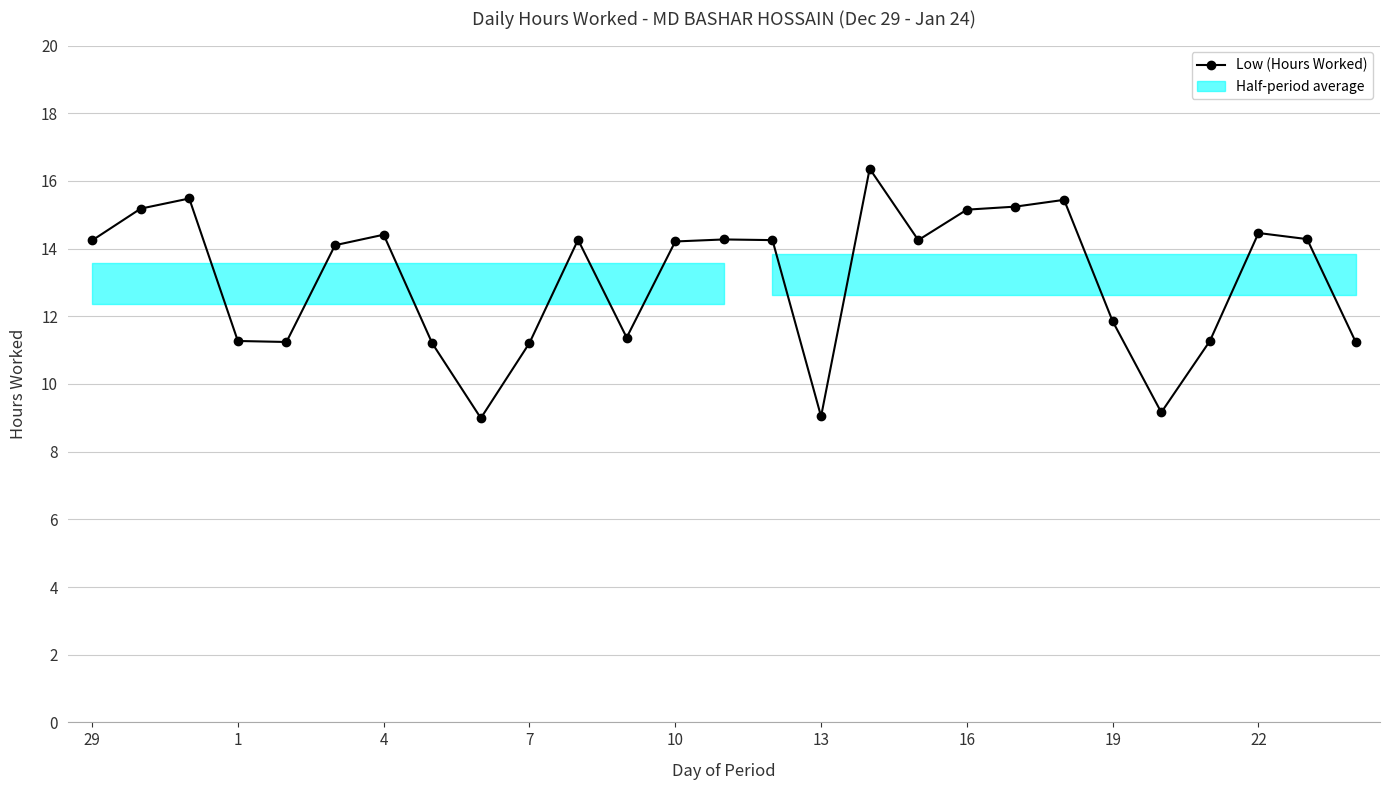

How many data points does each series have?

27